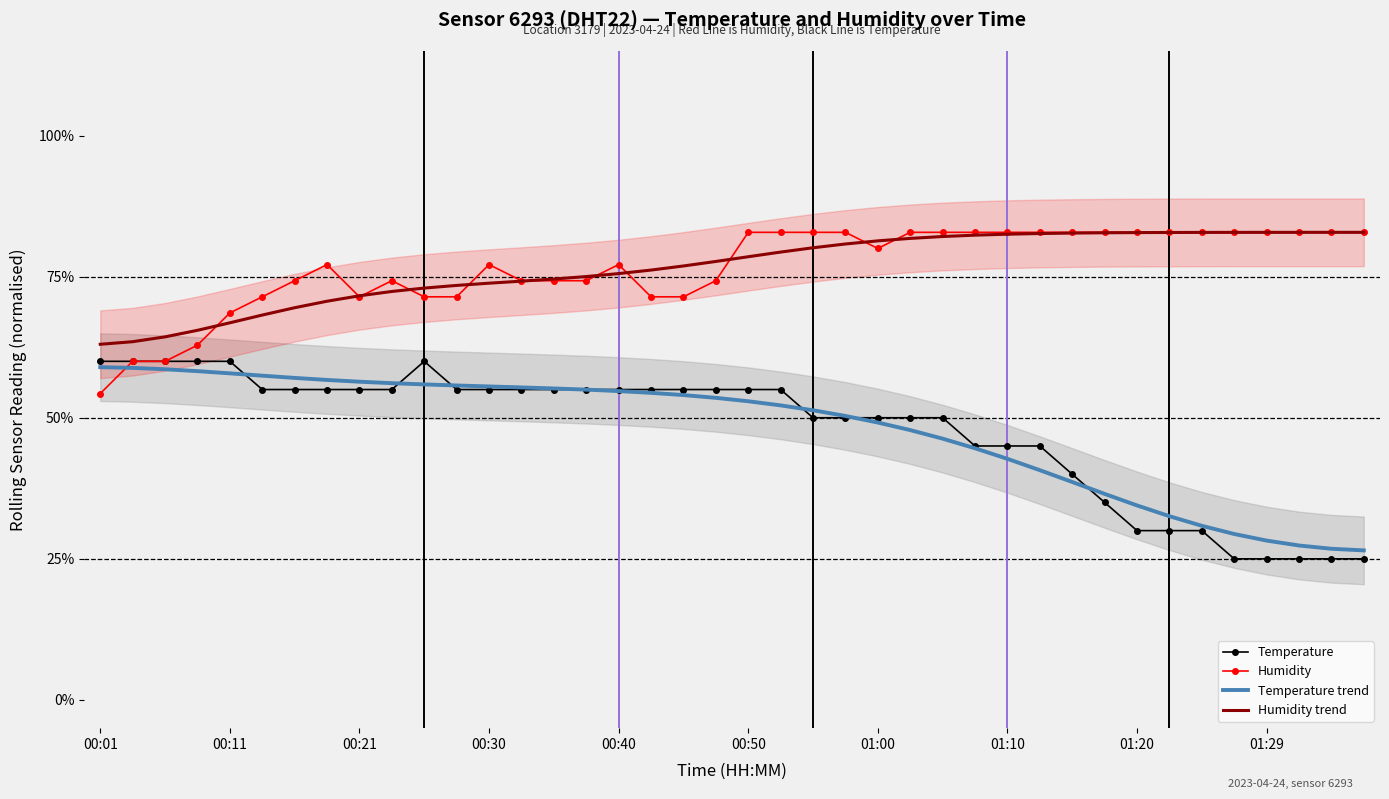

True or false: Temperature has more than 2 interior local peaks.

False